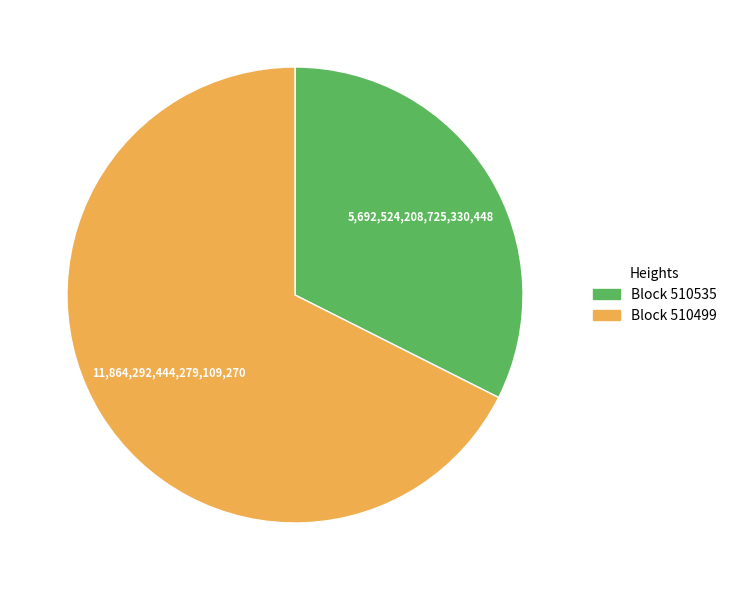

Is there a majority slice in this chart?

Yes